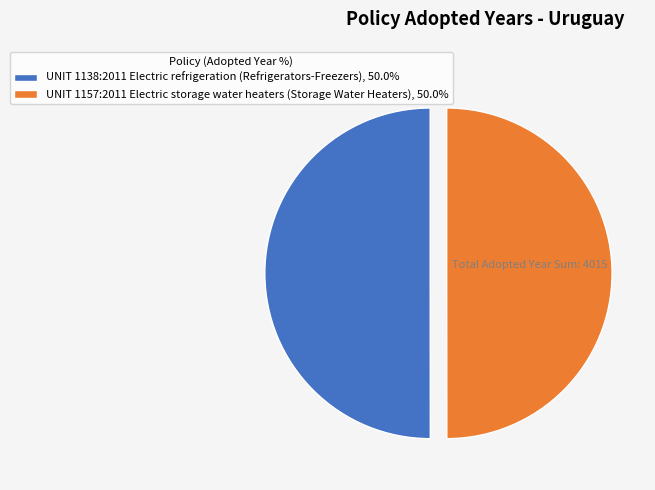

What is the ratio of the value at UNIT 1138:2011 Electric refrigeration (Refrigerators-Freezers), 50.0% to the value at UNIT 1157:2011 Electric storage water heaters (Storage Water Heaters), 50.0%?

1.0